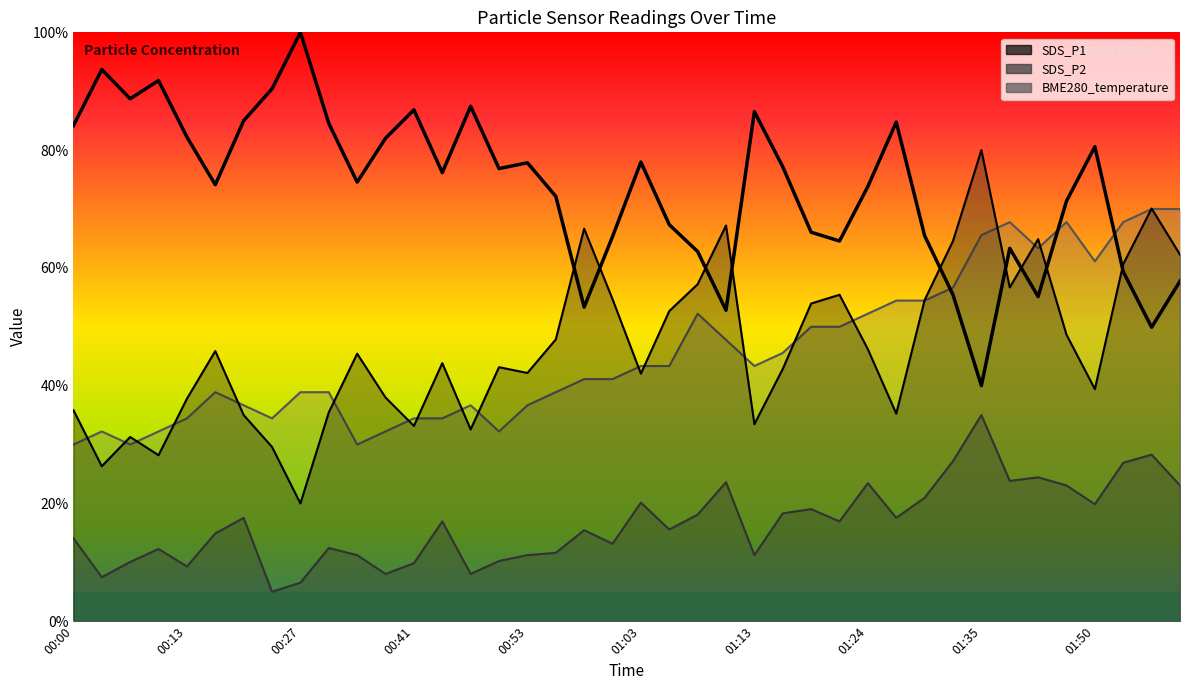

How many interior local valleys (lower than both neighbors) does the data have?

11